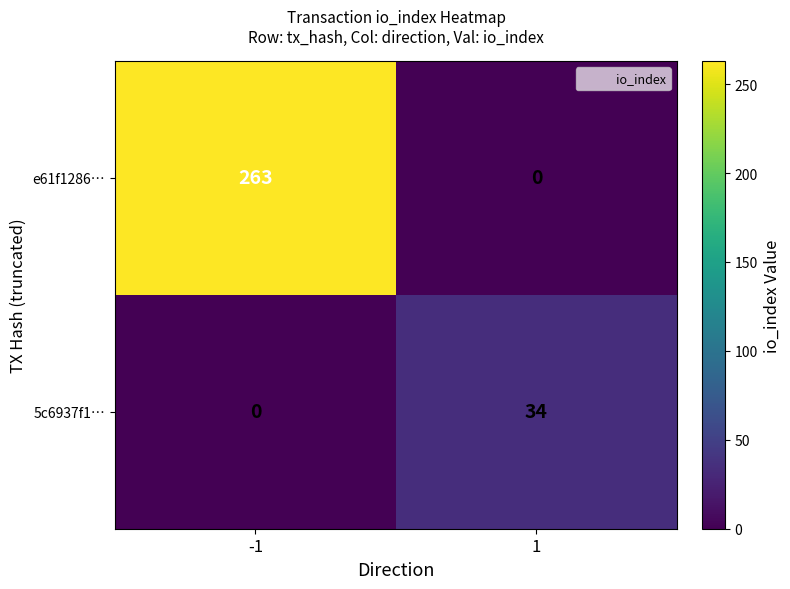

At 1, list the series in order from smallest to largest.

e61f1286…, 5c6937f1…